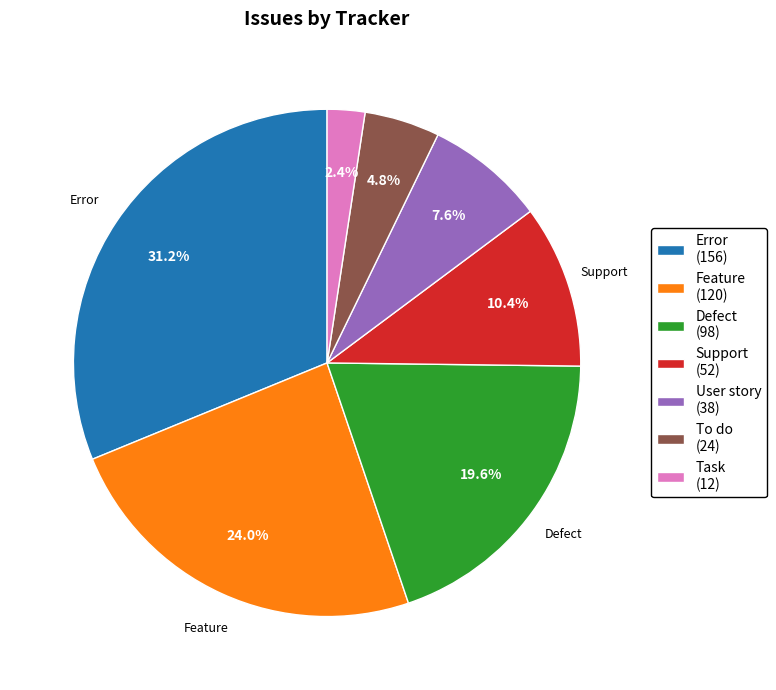

Between To do and Task, which is larger?

To do